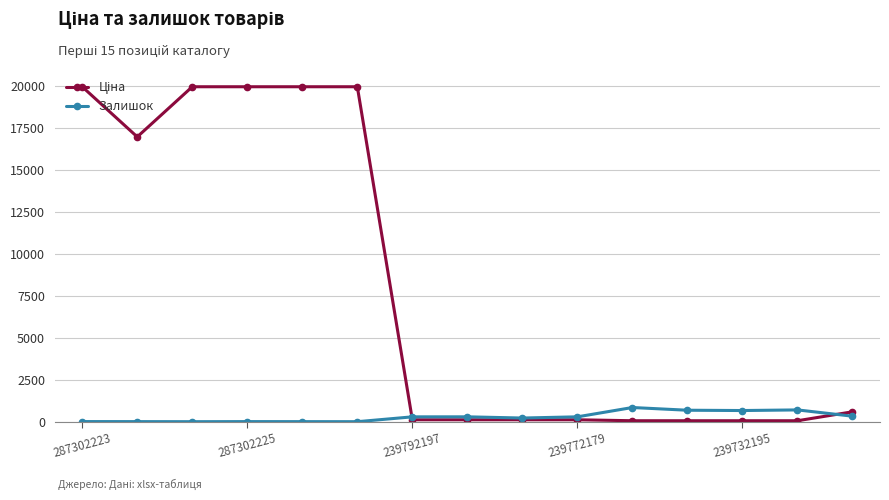

At how many categories does at least one series exceed 18196?

5